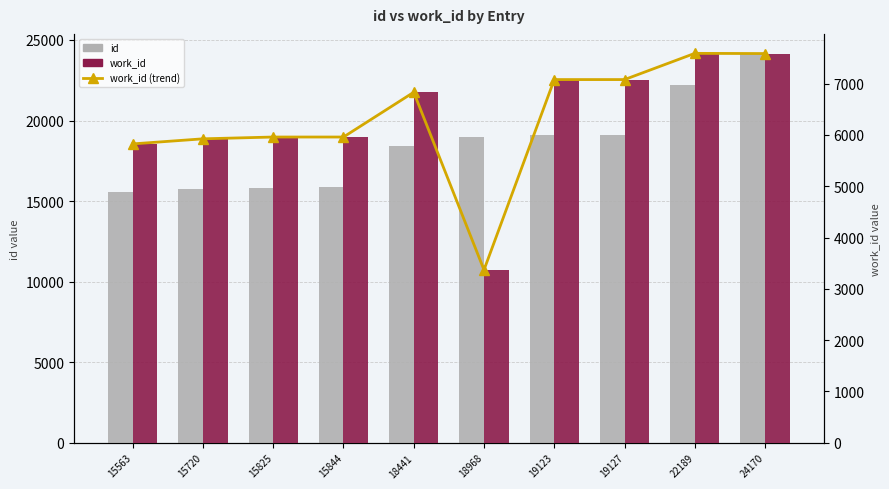

At which label does work_id (trend) first exceed 6833?

19123